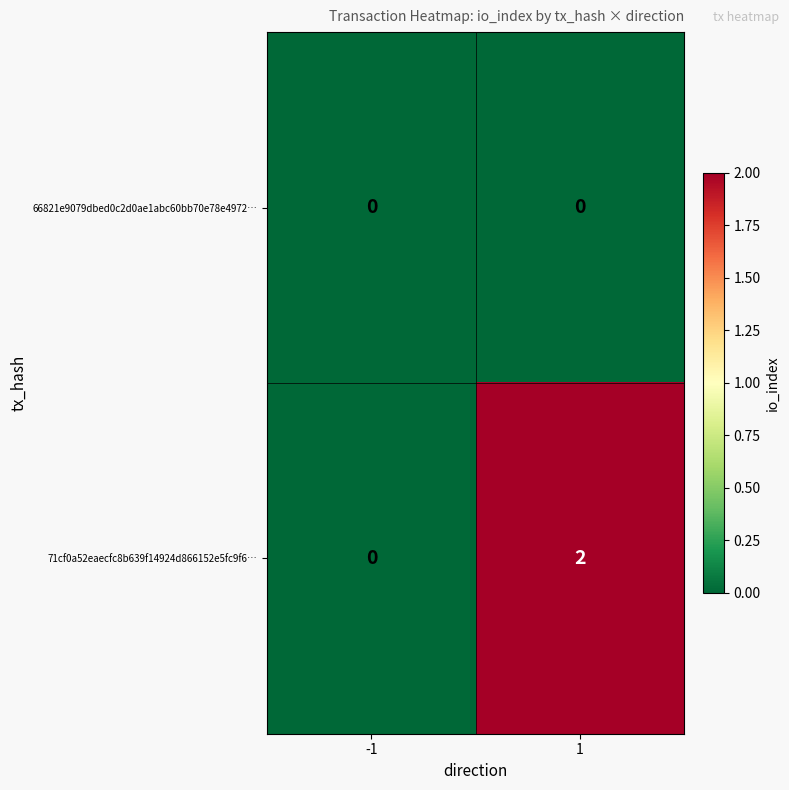

Is it true that 71cf0a52eaecfc8b639f14924d866152e5fc9f6… equals -1 at -1?

False